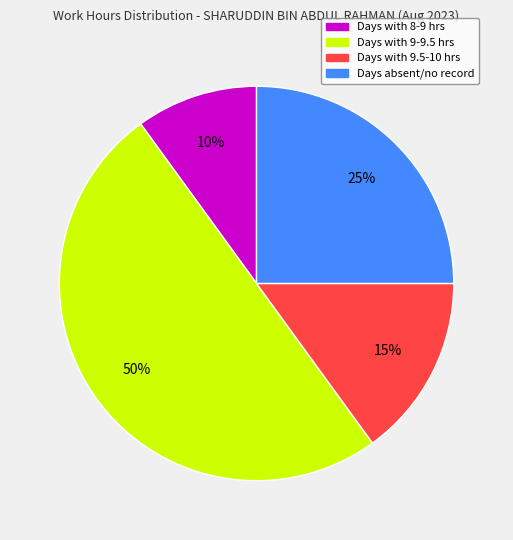

The Days absent/no record slice represents 37% of the pie. True or false?

False